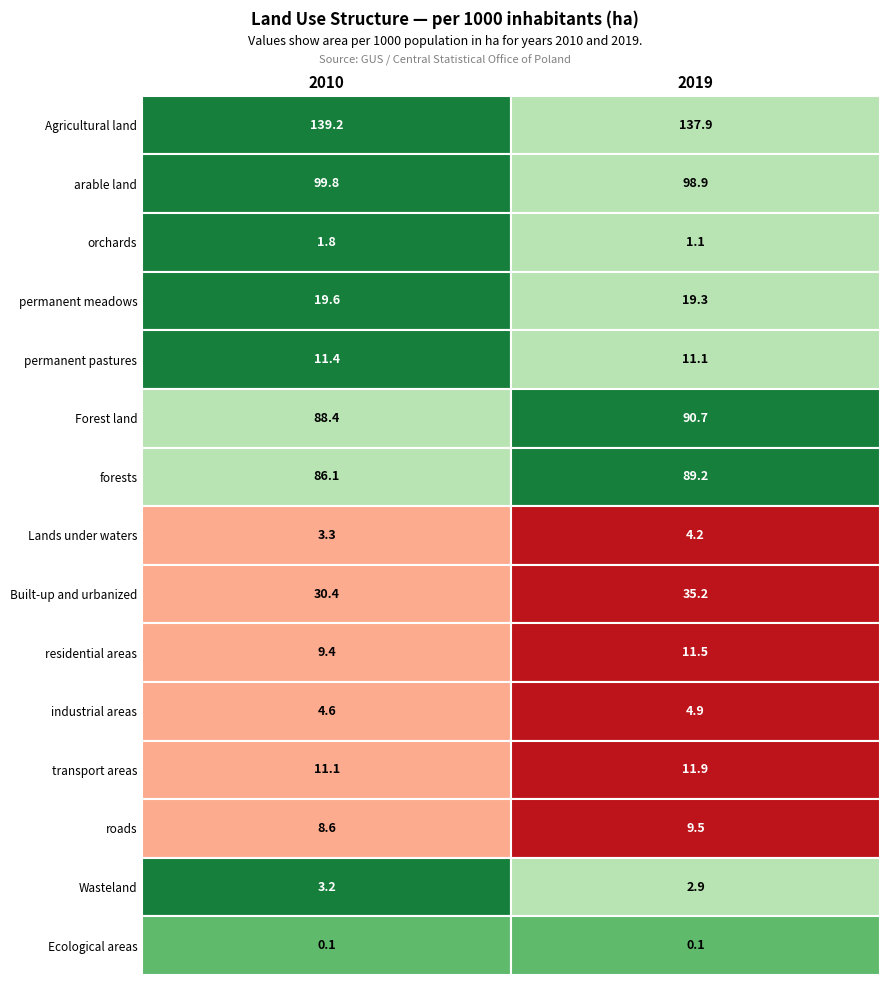

Read the permanent pastures value at 0.

11.4